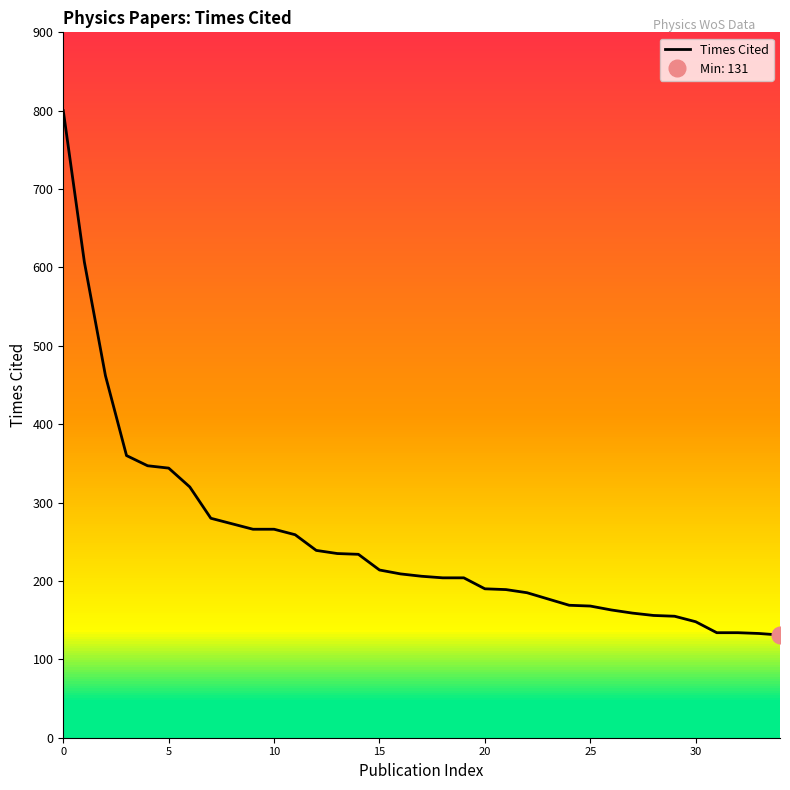

Which label corresponds to the smallest value in the chart?

34